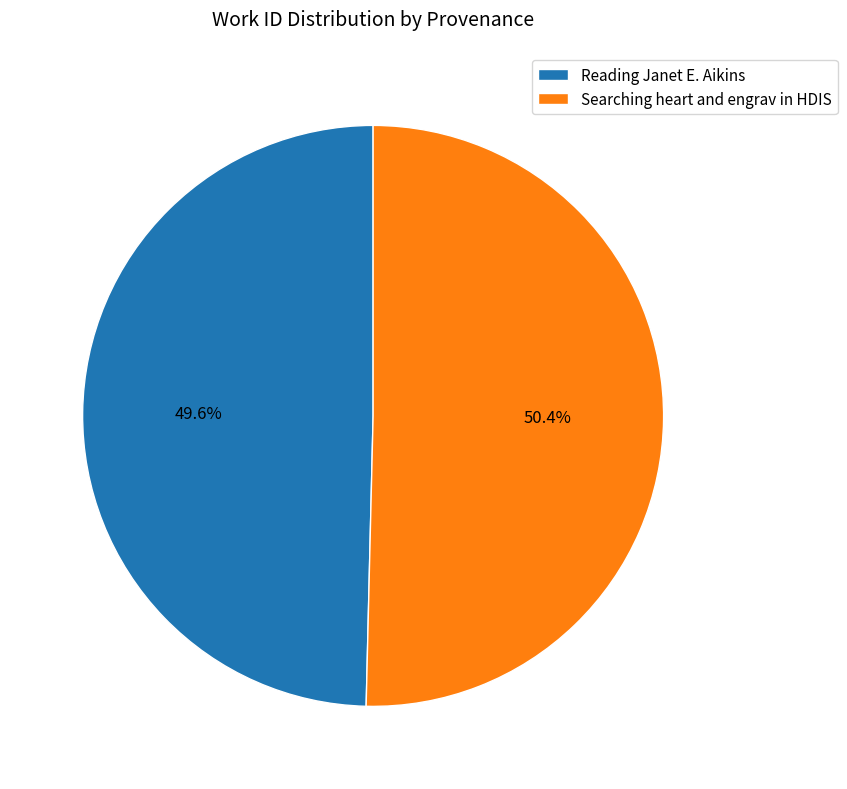

The Searching heart and engrav in HDIS slice represents 50% of the pie. True or false?

True